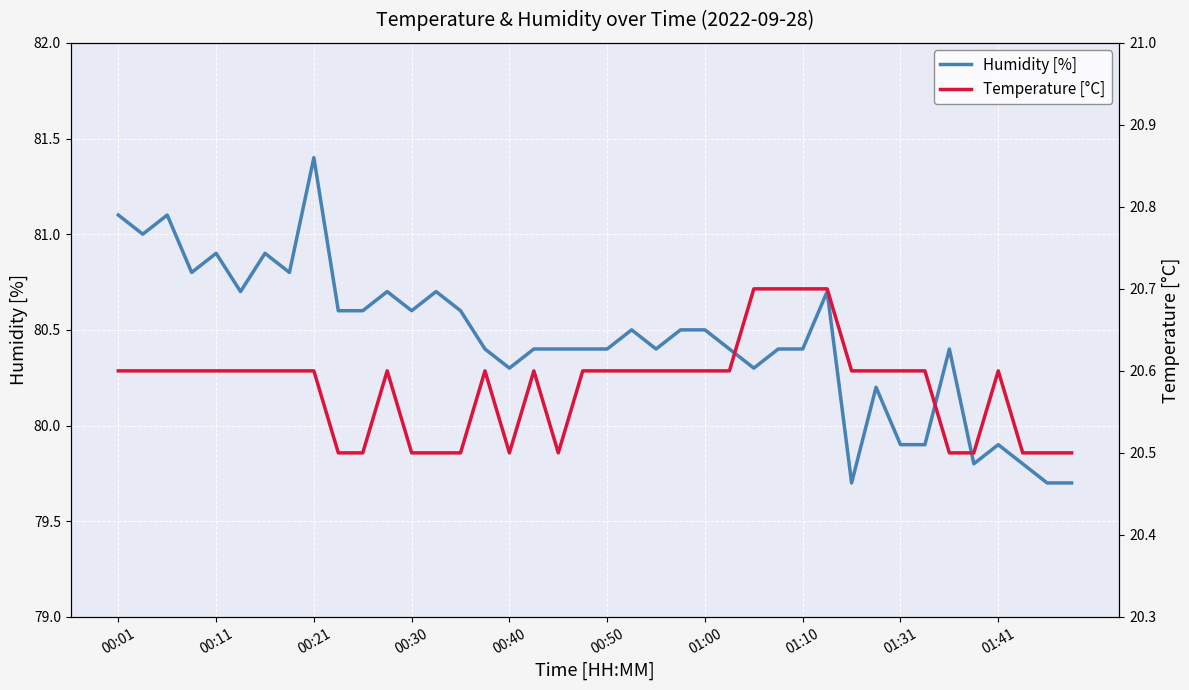

Is this an area chart (filled region under the line)?

No